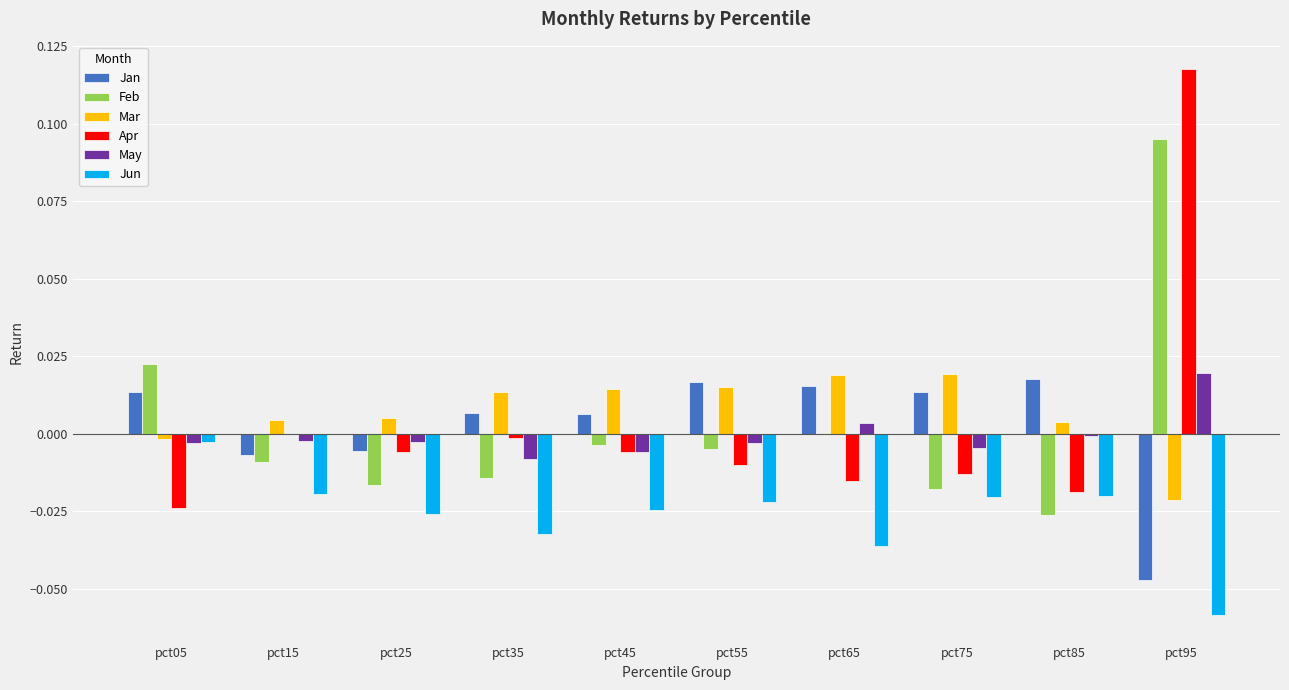

How many groups of bars are there?

10